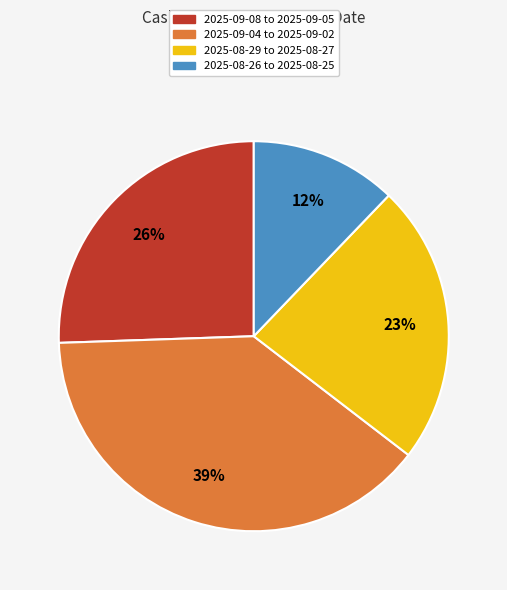

To the nearest percent, what is the average slice percentage?

25%